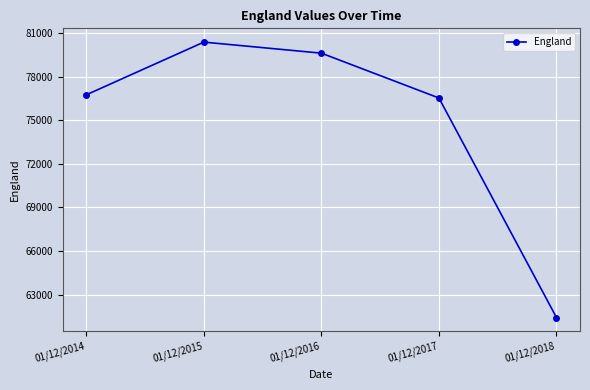

What is the value of the 1st point from the left?

76741